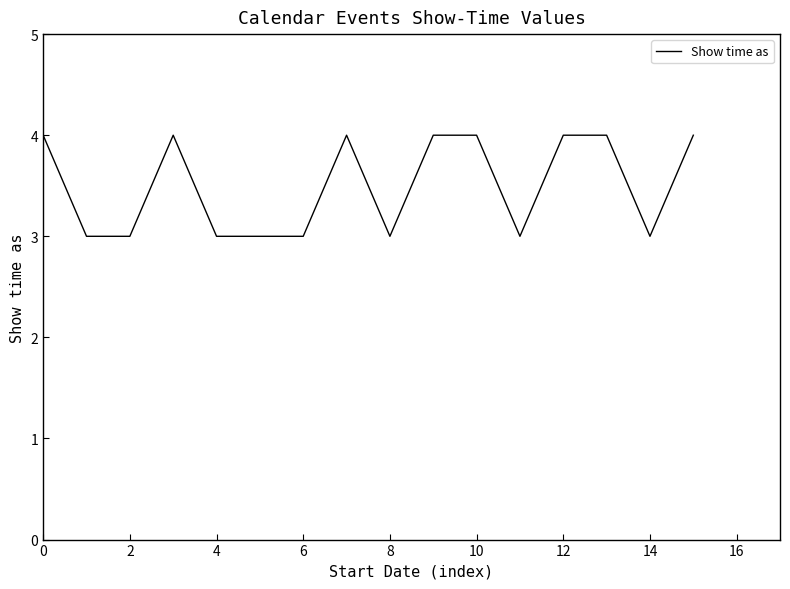

What is the maximum value shown in the chart?

4